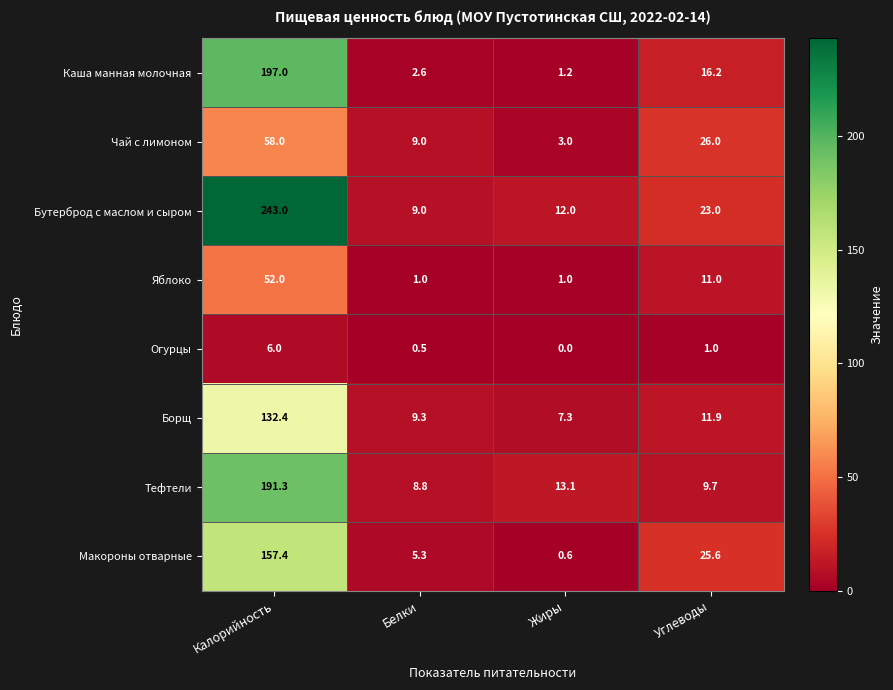

Rank the categories by Чай с лимоном value from highest to lowest.

Калорийность, Углеводы, Белки, Жиры